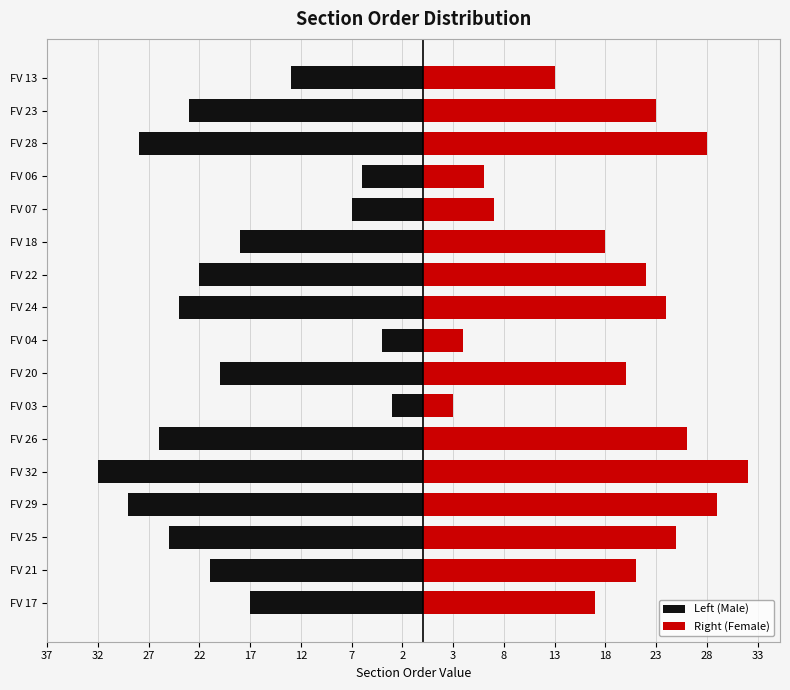

The value of Right (Female) at FV 29 is 7. True or false?

False